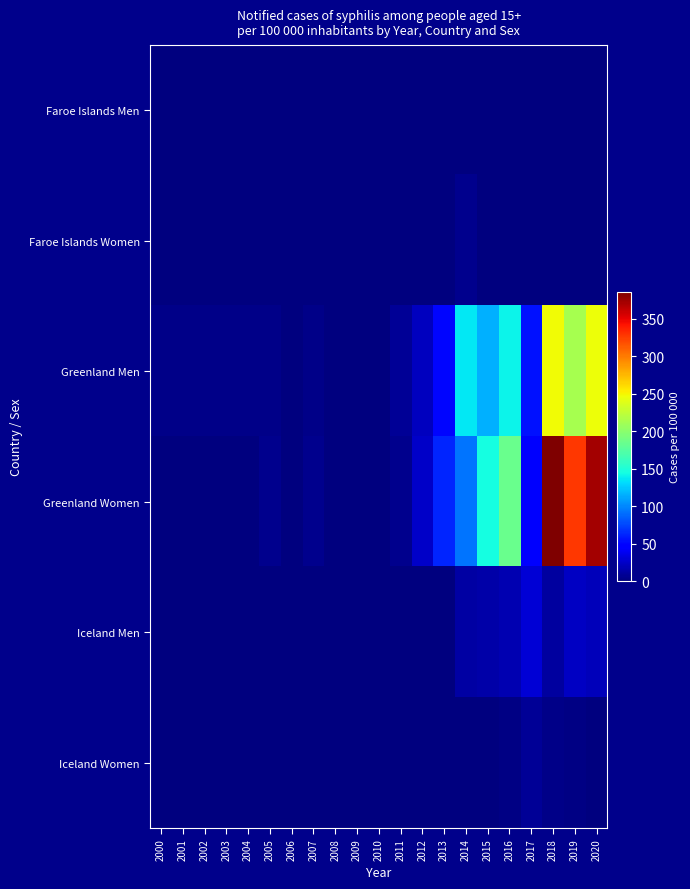

At 2002, list the series in order from largest to smallest.

Greenland Men, Faroe Islands Men, Faroe Islands Women, Greenland Women, Iceland Men, Iceland Women